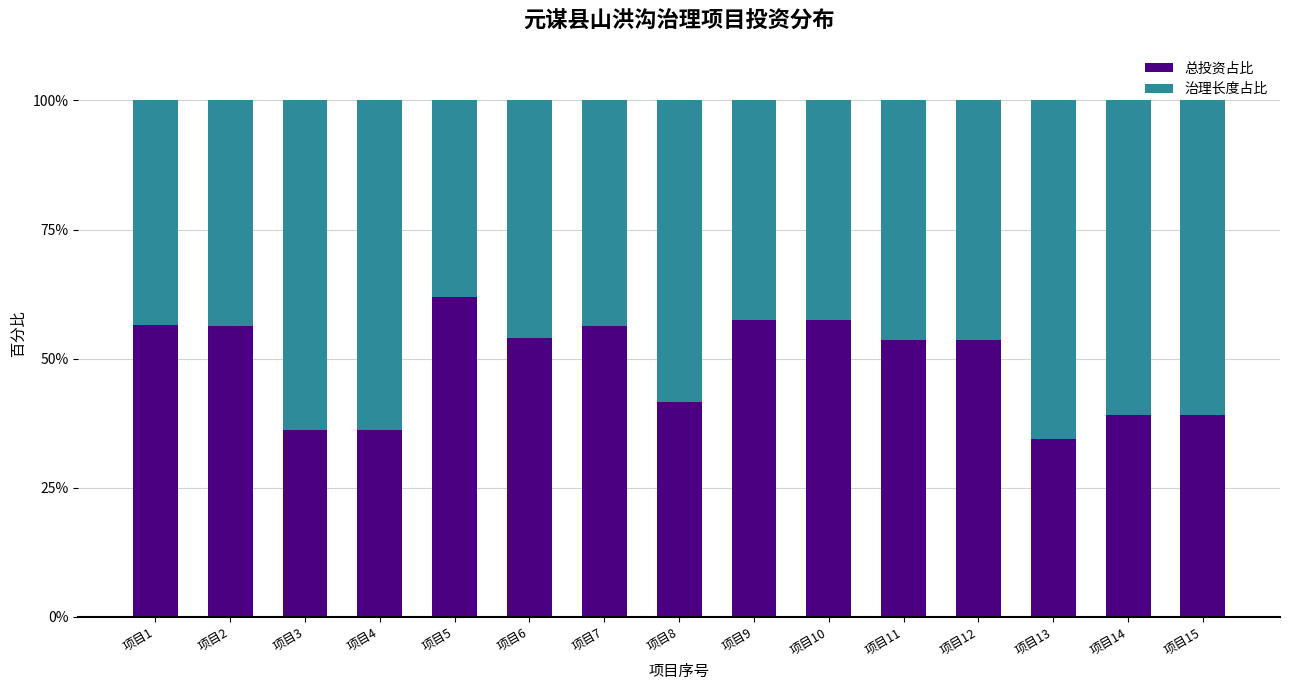

At which label does 总投资占比 reach its peak?

项目5